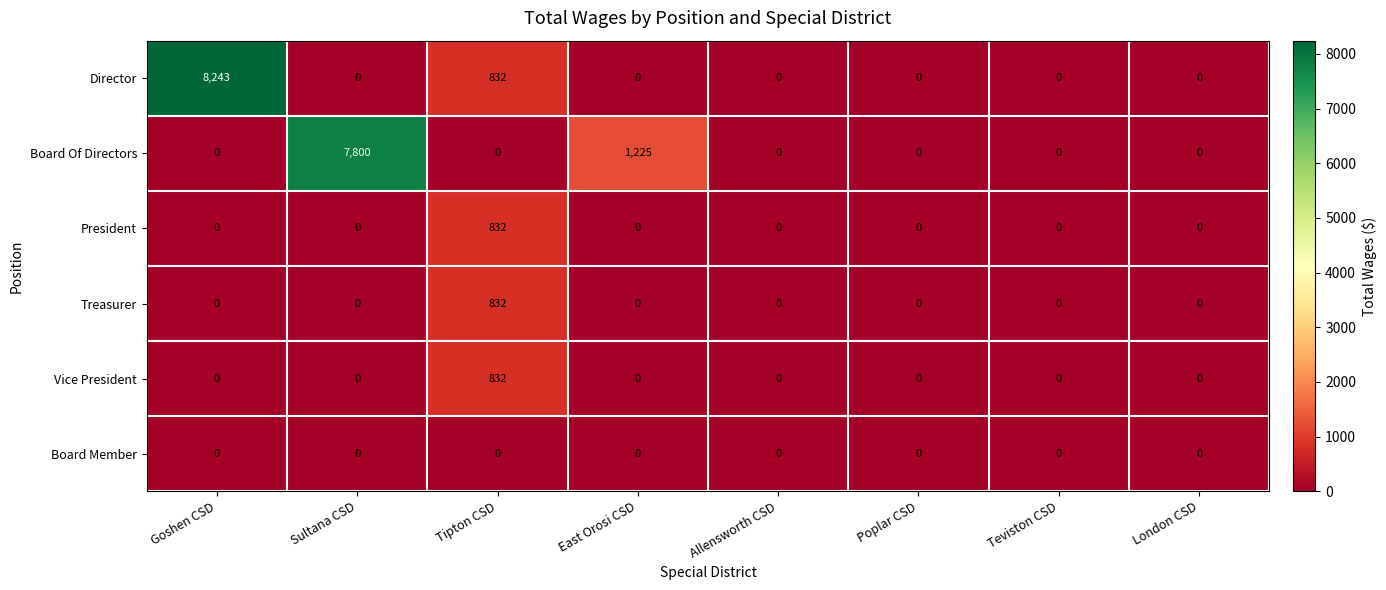

Count the number of categories in the chart.

8